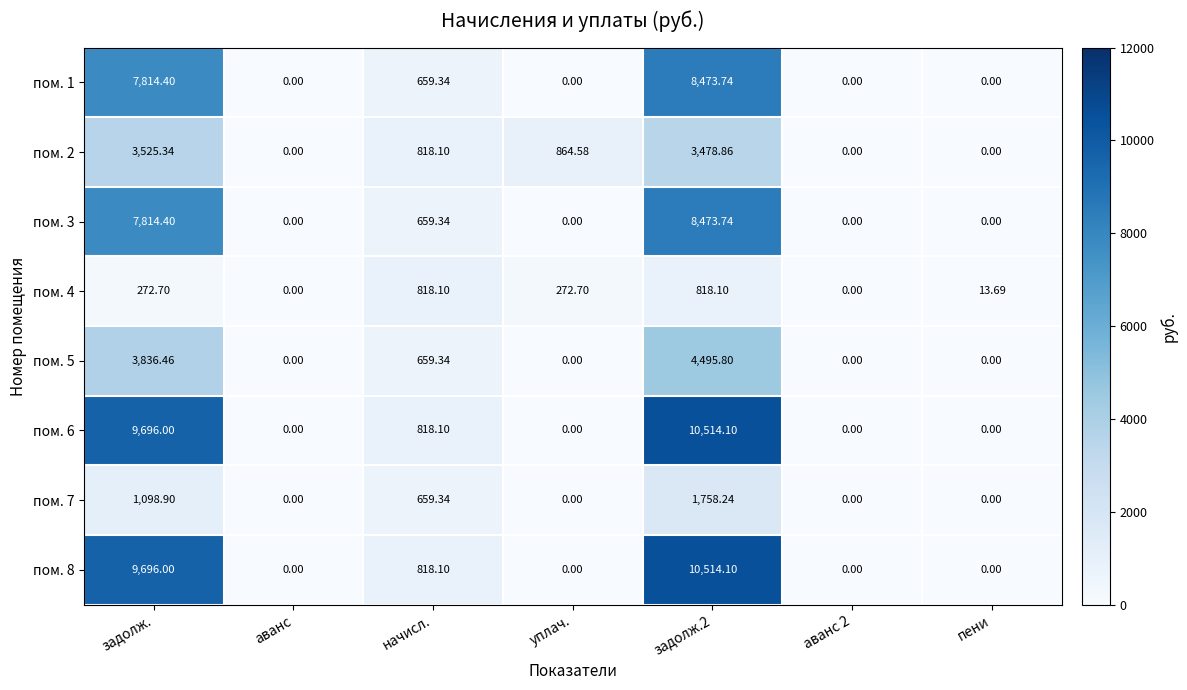

Where is пом. 3 nearest to the value 4236?

начисл.